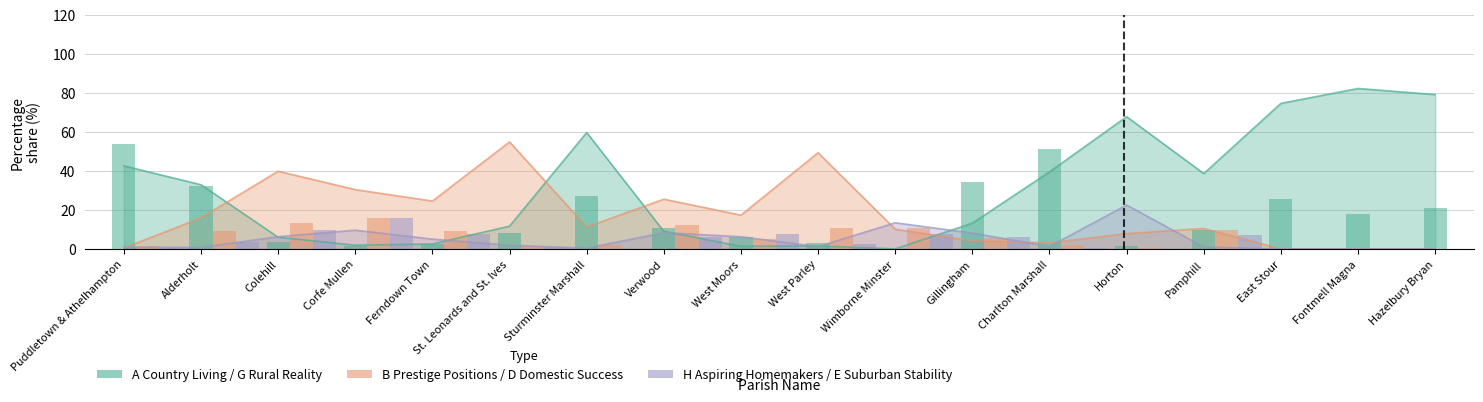

Reading left to right, what are all the values shown in this chart?

G Rural Reality: 53.5	32.3	3.4	1.7	2.8	8.1	26.9	10.8	6.2	2.8	0.0	34.4	51.2	1.7	9.8	25.5	17.9	21.0
D Domestic Success: 1.4	9.0	13.3	15.8	9.0	1.6	1.7	12.2	5.1	10.9	10.9	5.7	2.2	0.3	9.5	0.0	0.0	0.0
E Suburban Stability: 0.4	3.8	9.6	16.0	7.4	0.7	0.1	6.0	7.8	2.5	7.4	6.2	0.5	0.0	6.9	0.0	0.0	0.0